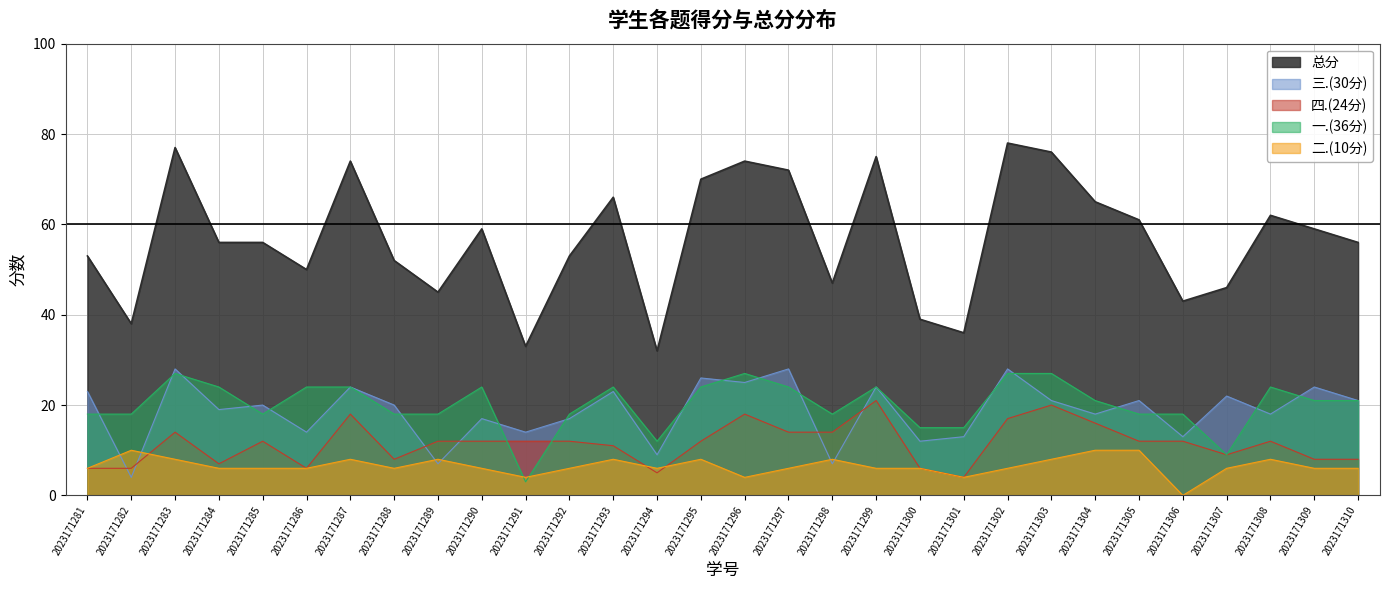

Where do 四.(24分) and 一.(36分) first cross each other?

2023171290 and 2023171291